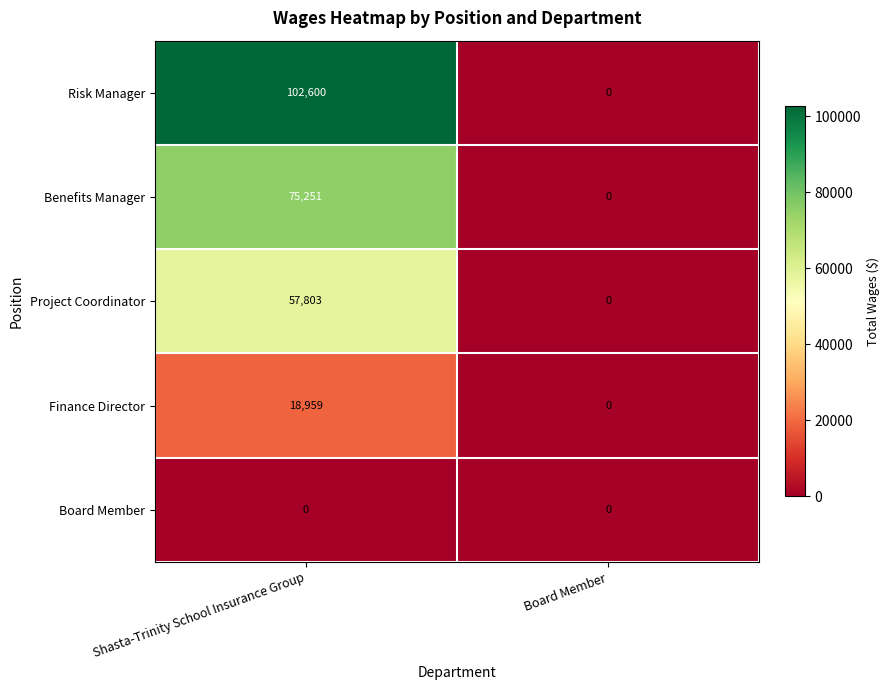

Reading right to left, extract all data points from this chart.

Risk Manager: 0	102600
Benefits Manager: 0	75251
Project Coordinator: 0	57803
Finance Director: 0	18959
Board Member: 0	0